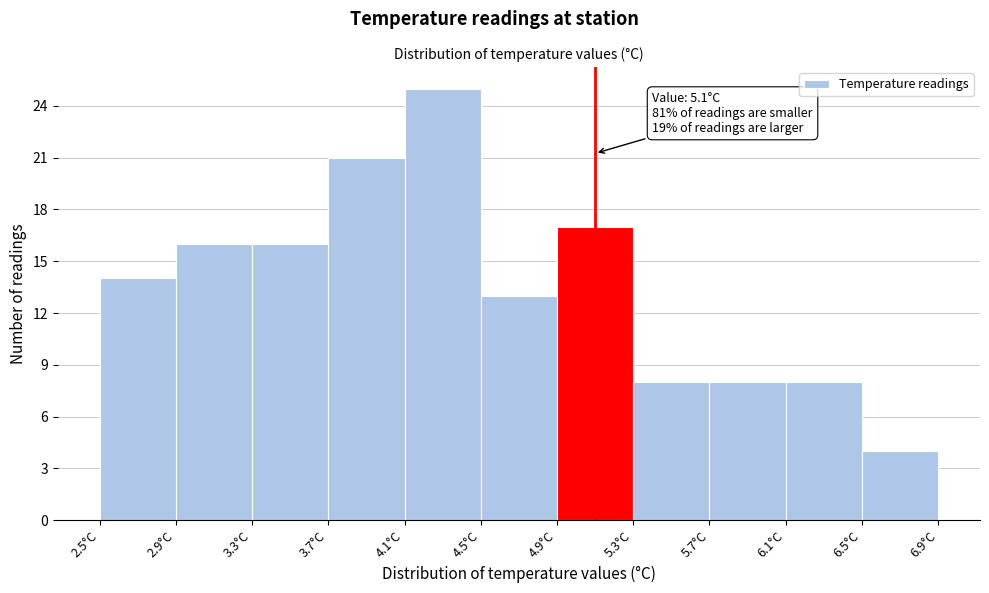

Which range on the x-axis has the tallest bar?

4.1 to 4.5